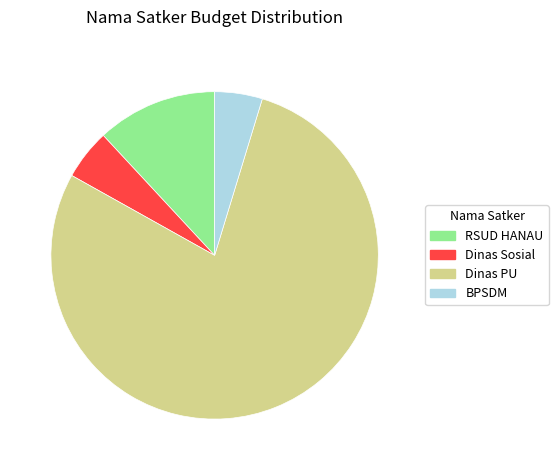

Is the sum of RSUD HANAU and BPSDM greater than half?

No